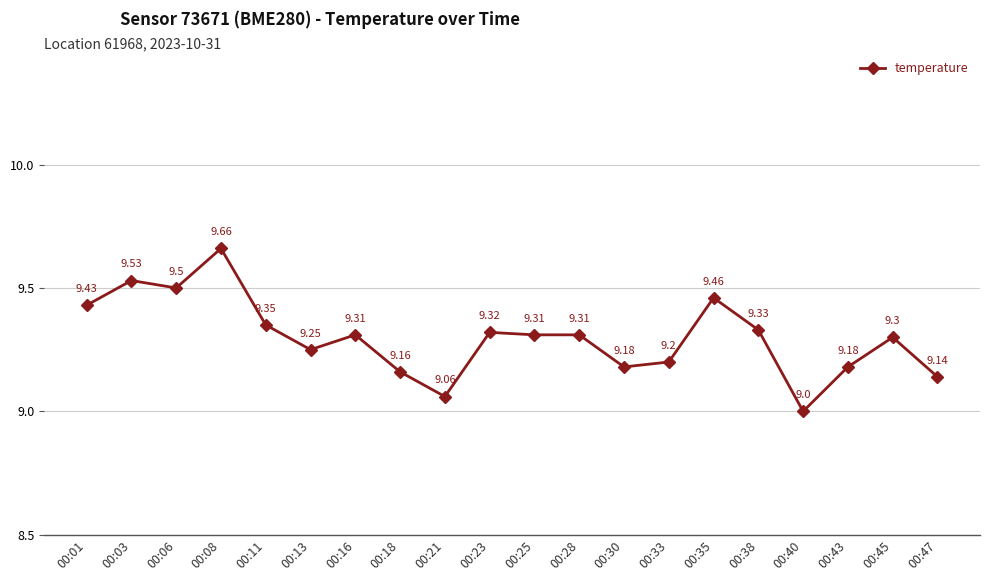

What is the difference between the maximum and minimum values?

0.7